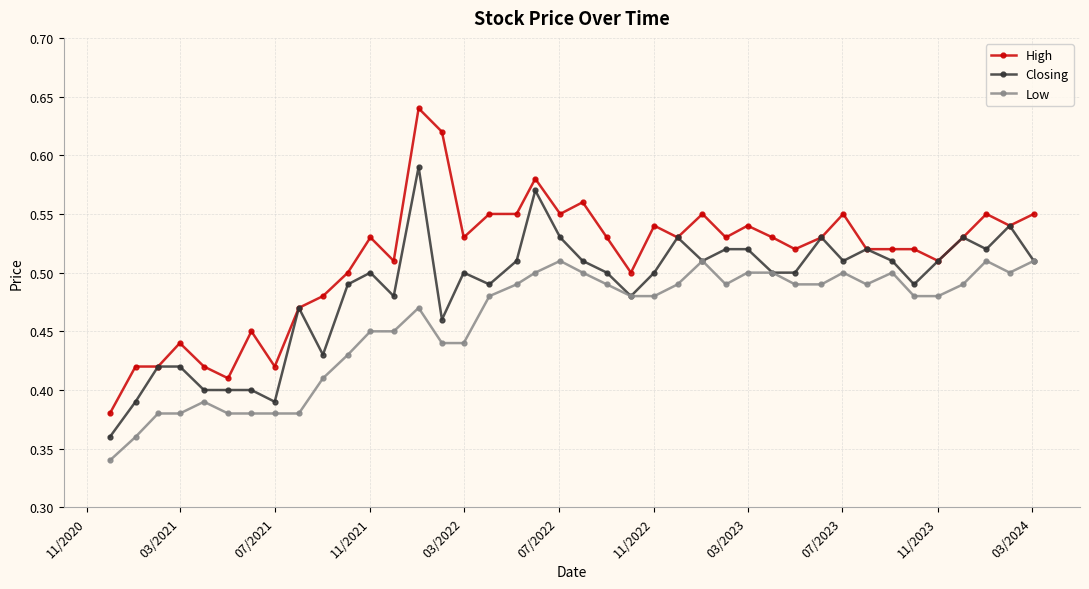

What are all the series names shown in the legend?

High, Closing, Low